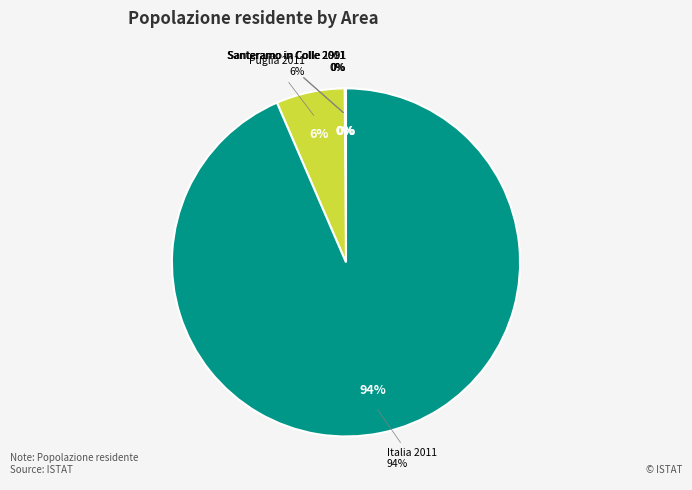

Does Italia 2011 account for over 50% of the chart?

Yes